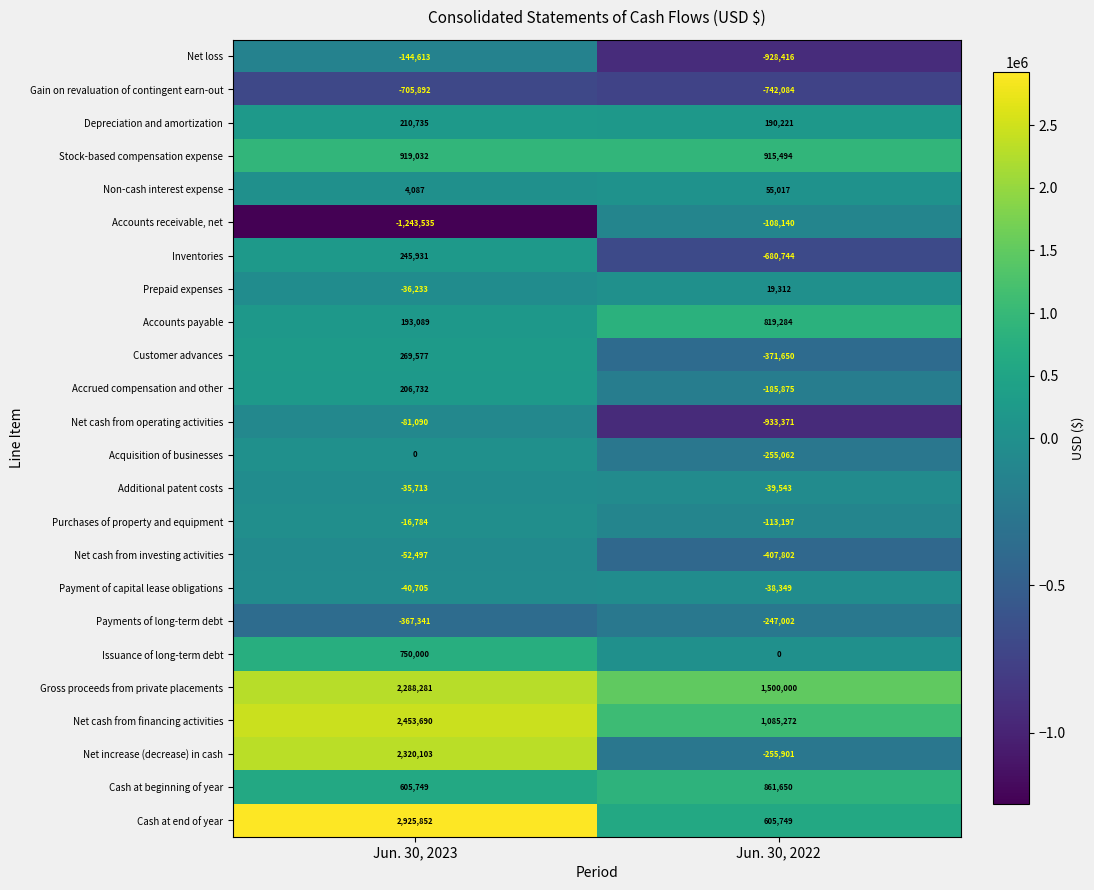

What is the difference between the highest and lowest values at Jun. 30, 2022?

2433371